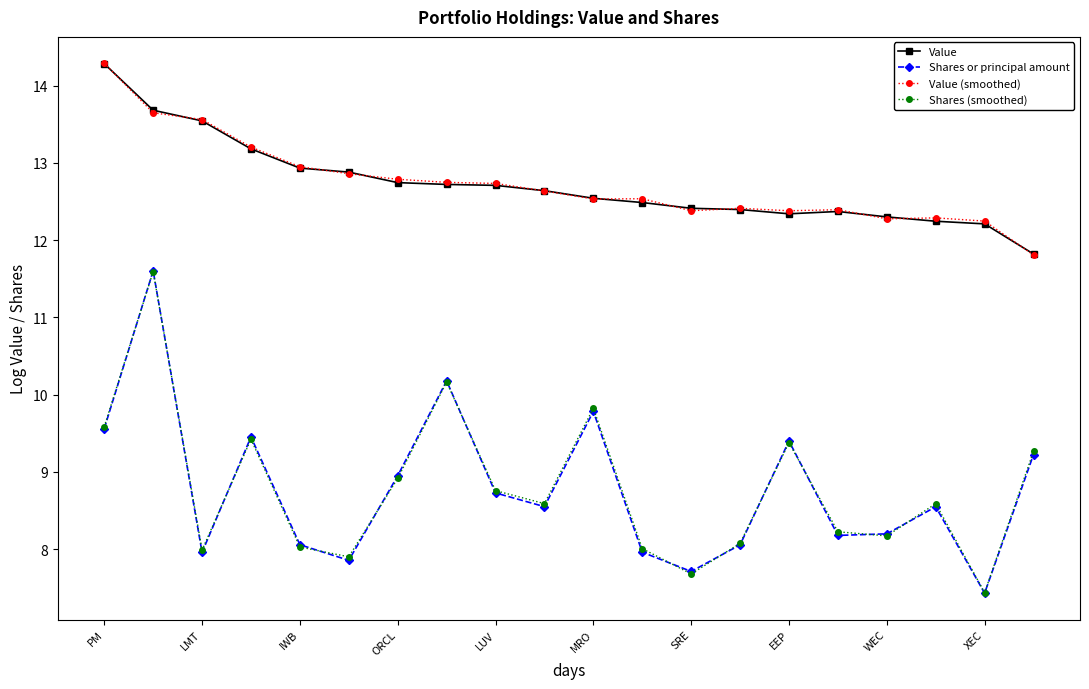

At how many categories does at least one series exceed 8?

20